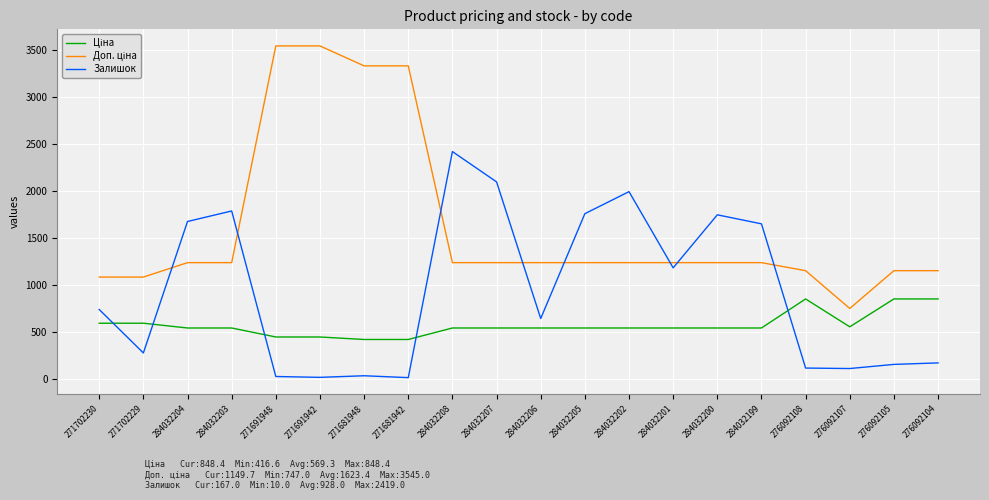

What is the total value across all series at 284032205?

3531.4